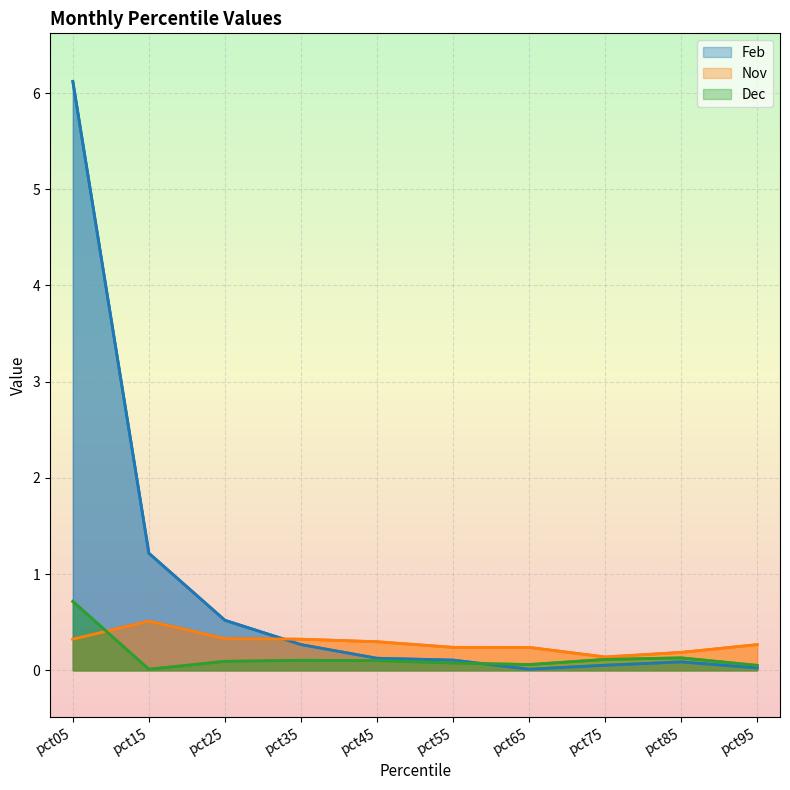

How many times do Nov and Feb cross each other?

1